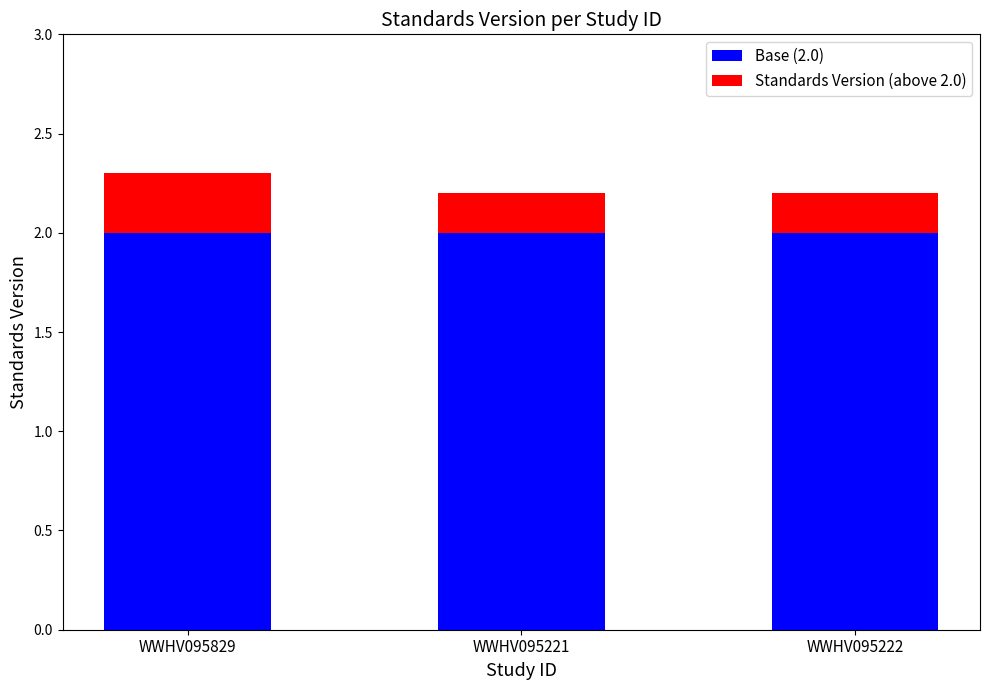

What is the average value of the Base (2.0) series?

2.0